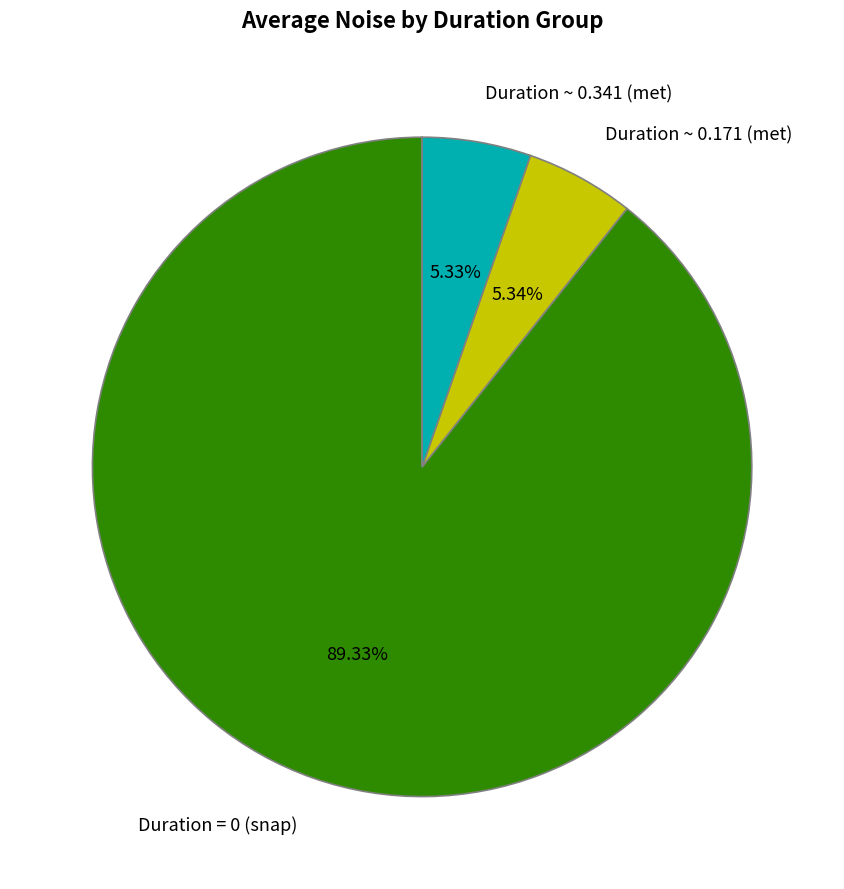

Is there any slice that represents more than half of the pie?

Yes